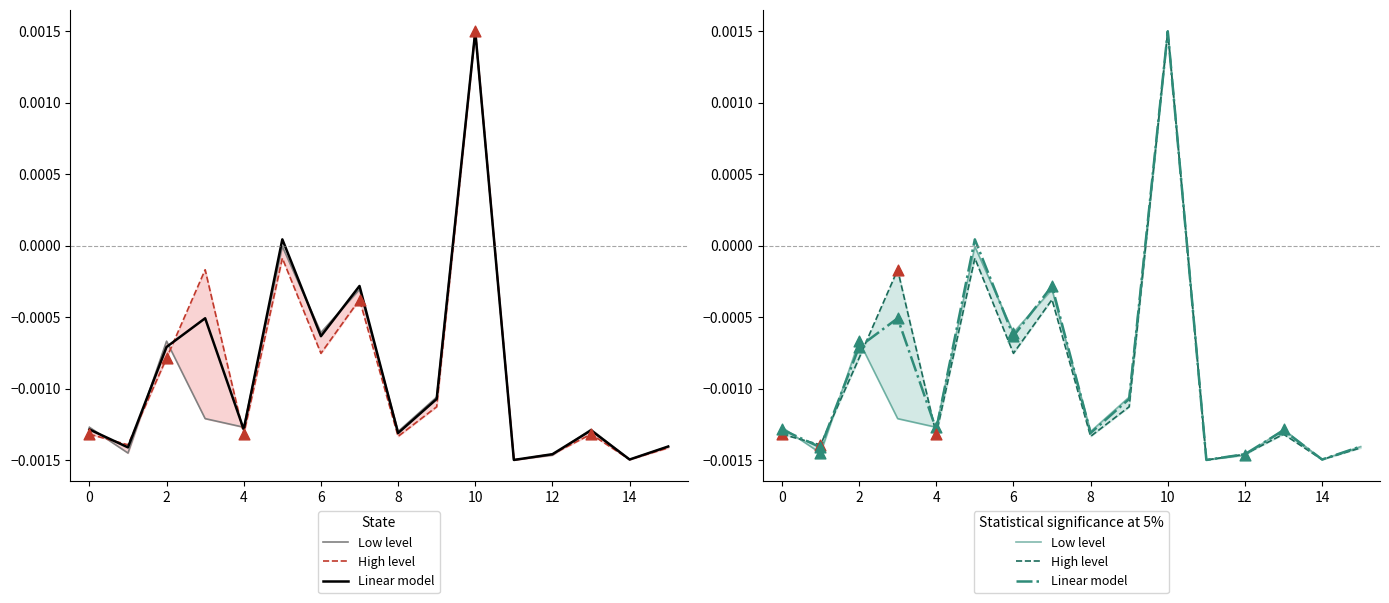

At how many categories does at least one series exceed 0?

2